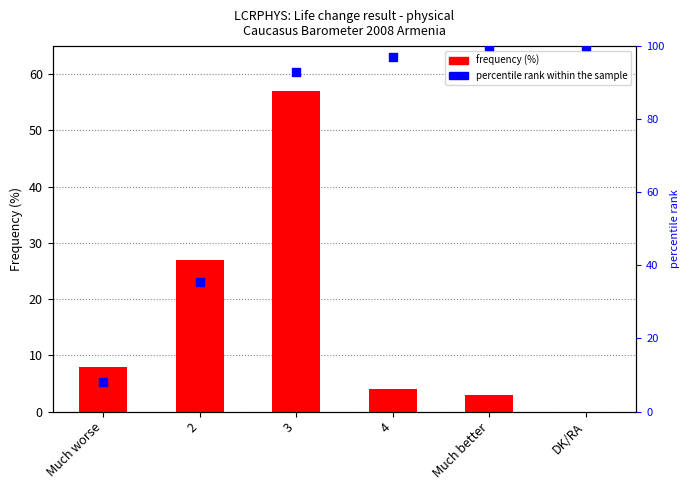

Which series has the largest total across all categories?

percentile rank within the sample